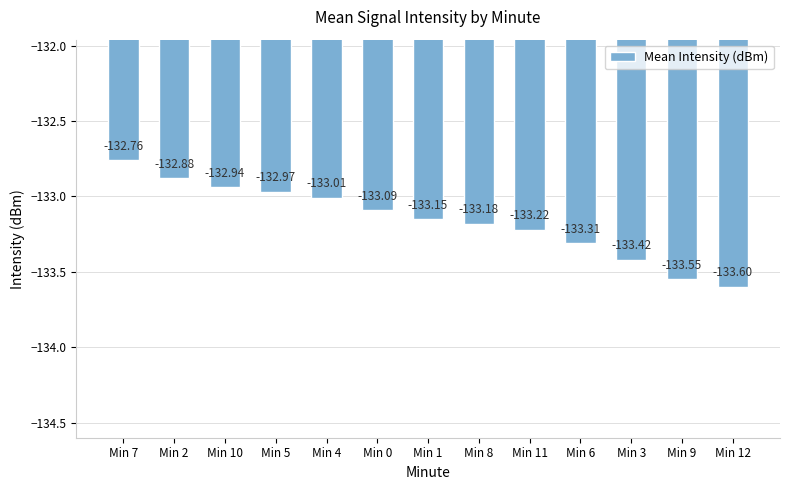

Count the number of categories in the chart.

13